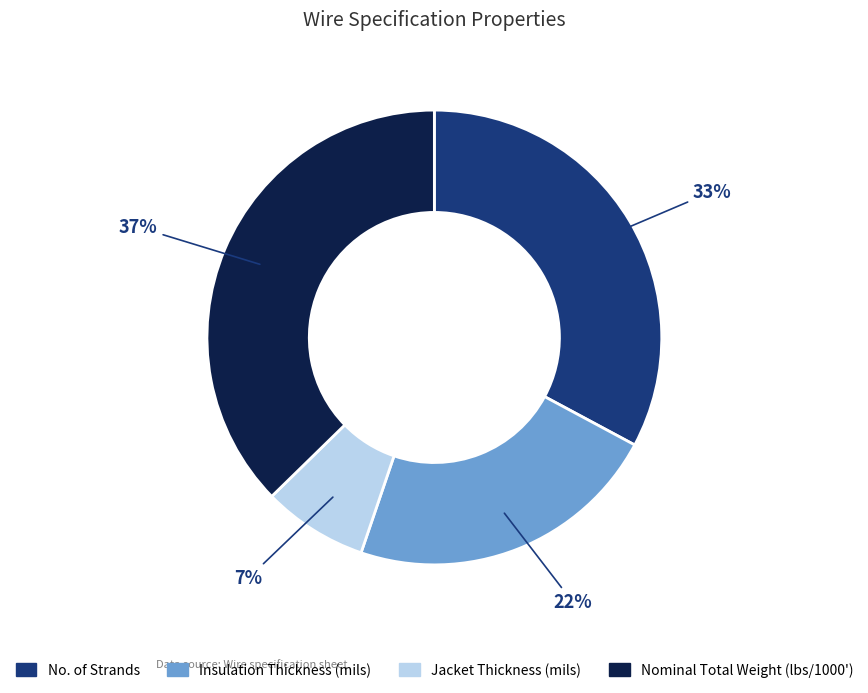

Is it true that No. of Strands is 33% of the pie?

True